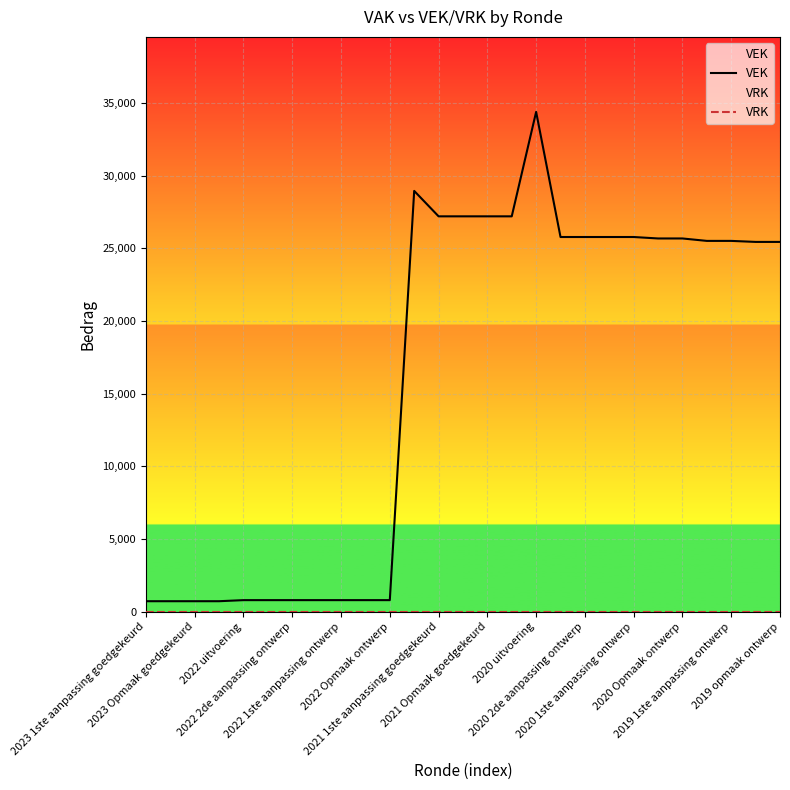

Reading left to right, what are all the values shown in this chart?

VEK: 727	727	727	727	801	801	801	801	801	801	801	28948	27199	27199	27199	27199	34384	25777	25777	25777	25777	25677	25677	25510	25510	25440	25440
VRK: 0	0	0	0	0	0	0	0	0	0	0	0	0	0	0	0	0	0	0	0	0	0	0	0	0	0	0